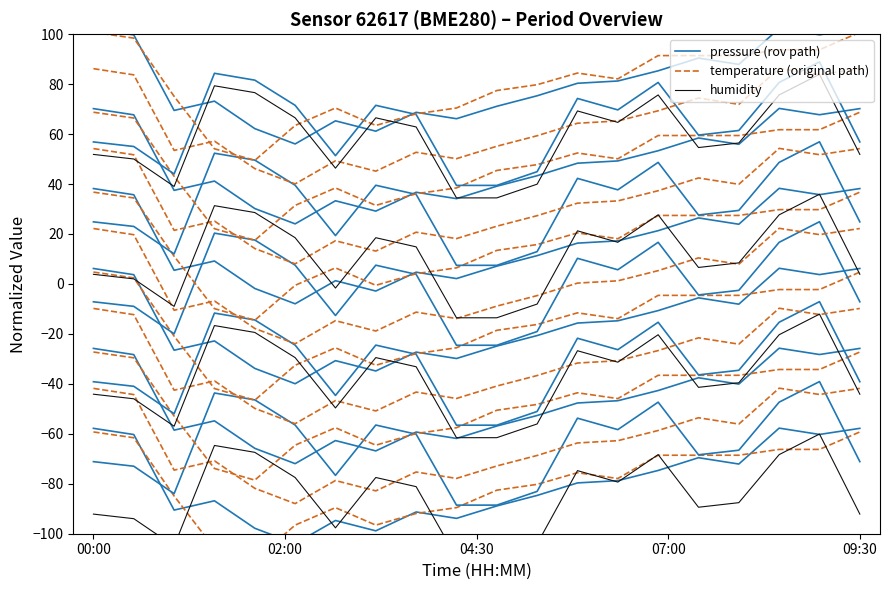

Where does the humidity series first go above -81?

07:00